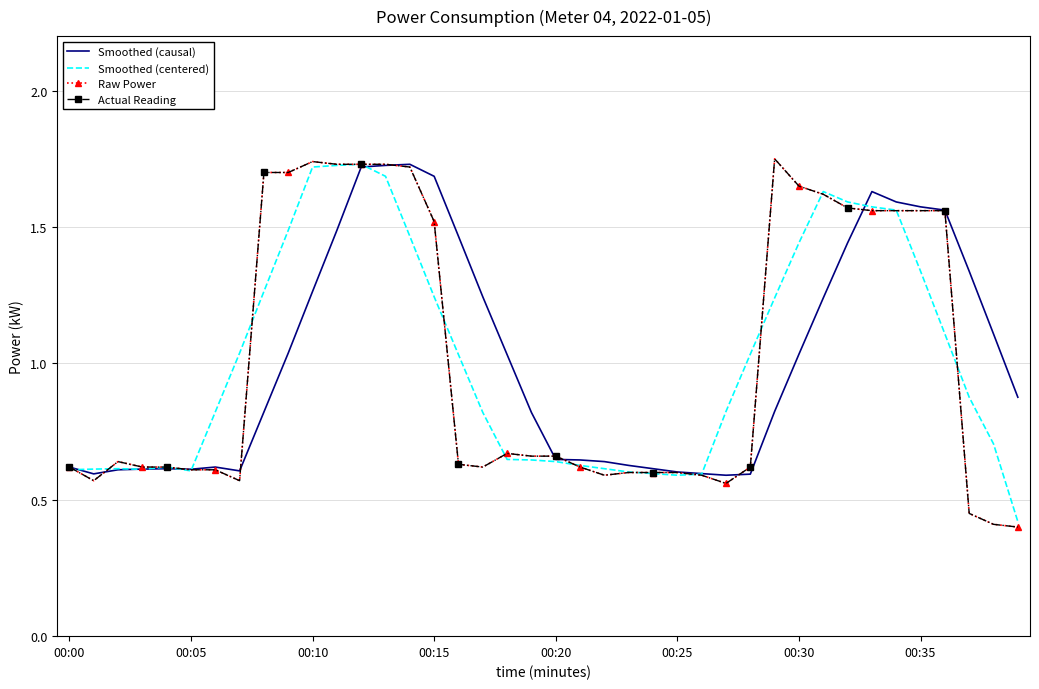

Where is Smoothed (causal) nearest to the value 1?

18